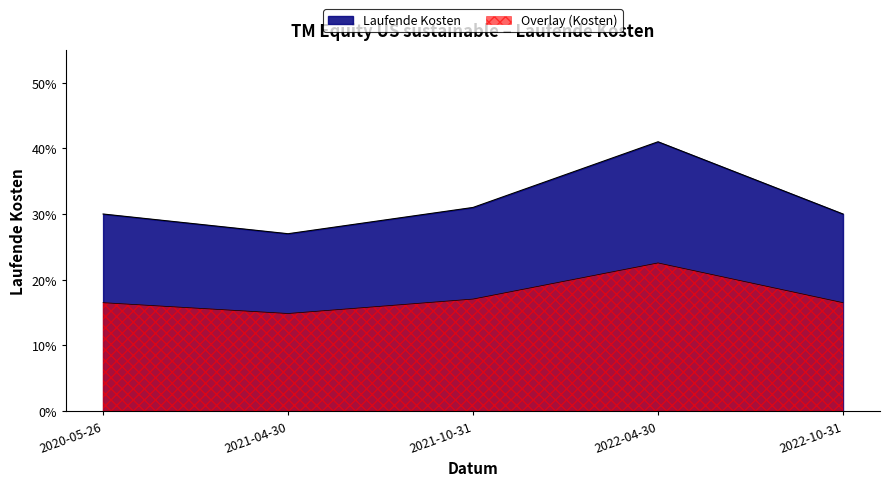

Rank the categories by value from lowest to highest.

2021-04-30, 2020-05-26, 2022-10-31, 2021-10-31, 2022-04-30